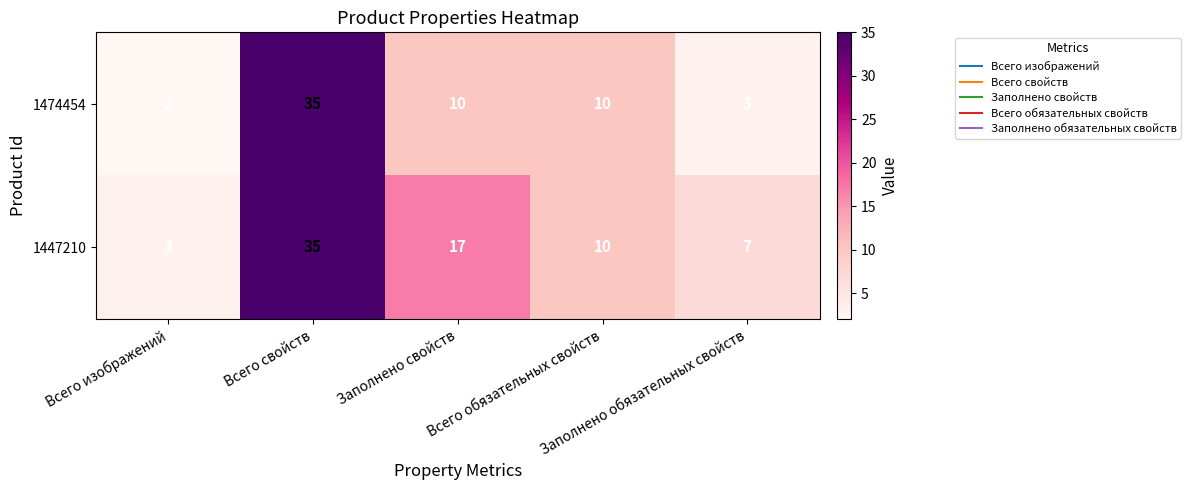

Rank the series by their average value, from lowest to highest.

1474454, 1447210